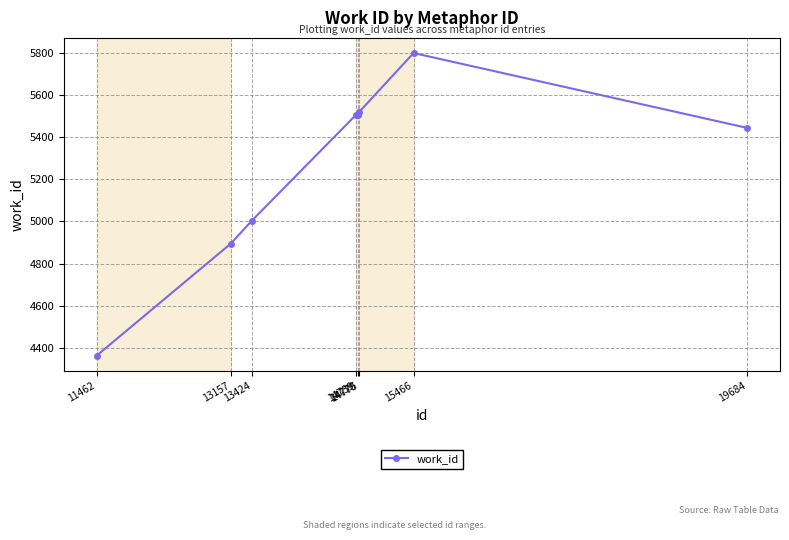

What is the greatest value displayed?

5798